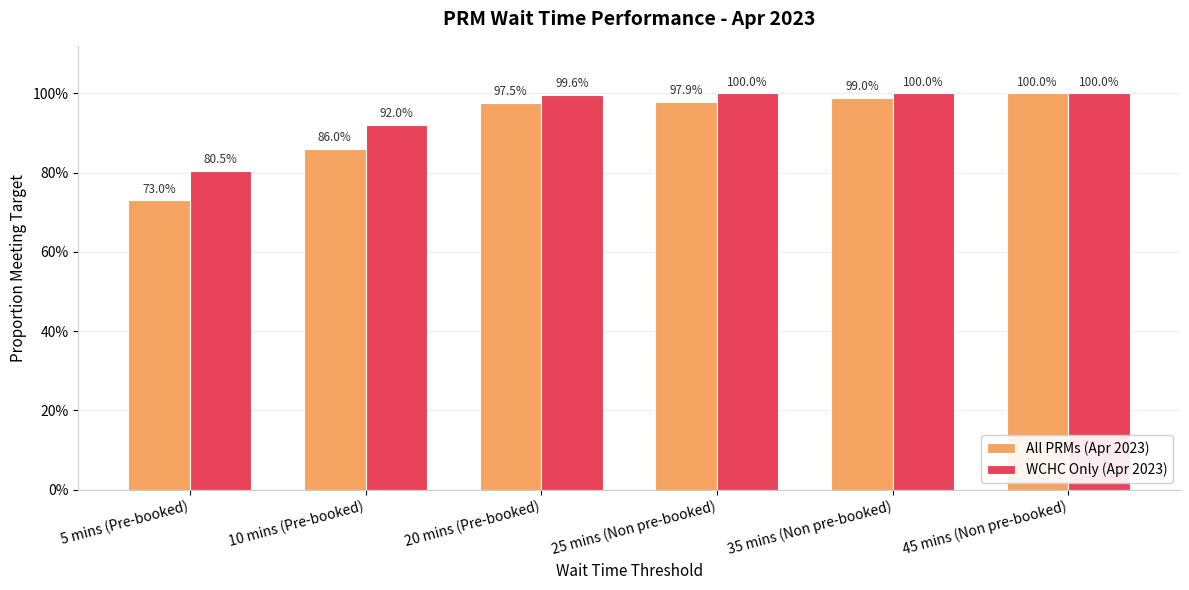

Rank the categories by All PRMs (Apr 2023) value from lowest to highest.

5 mins (Pre-booked), 10 mins (Pre-booked), 20 mins (Pre-booked), 25 mins (Non pre-booked), 35 mins (Non pre-booked), 45 mins (Non pre-booked)